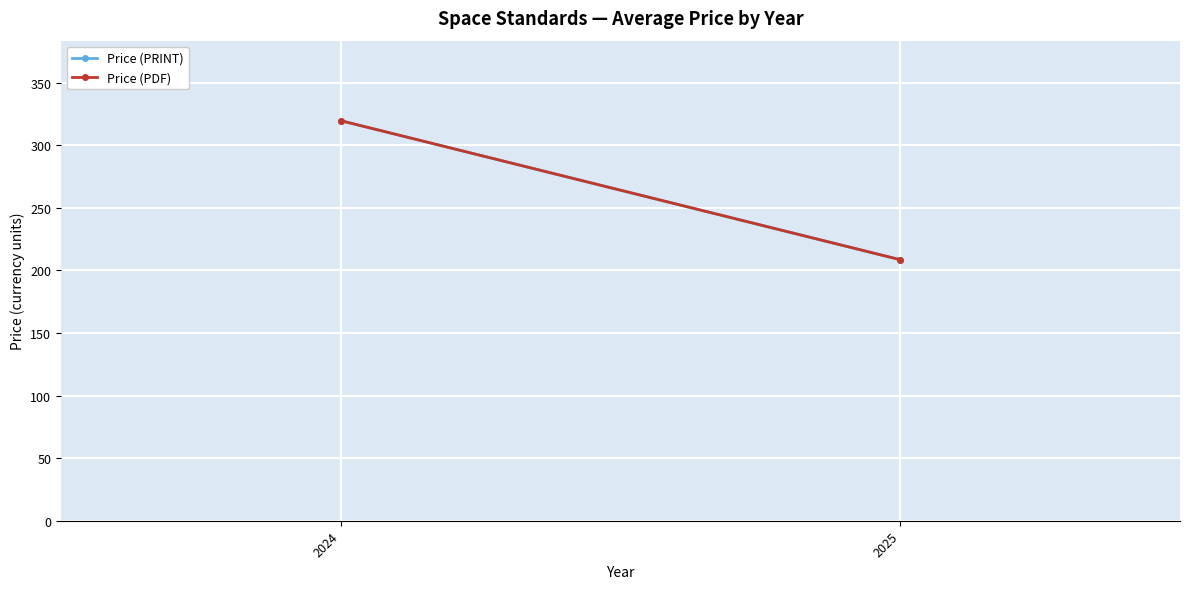

At how many categories does at least one series exceed 222?

1